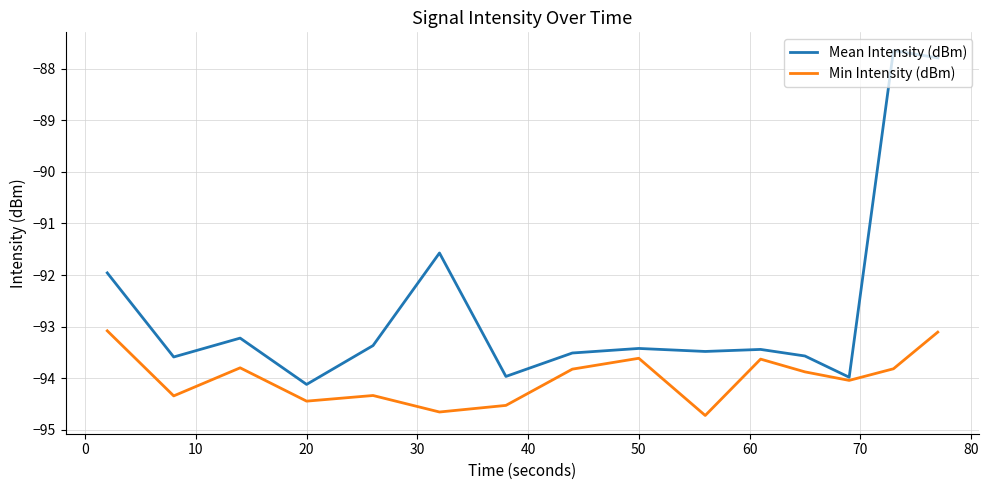

Which series has the widest spread of values?

Mean Intensity (dBm)